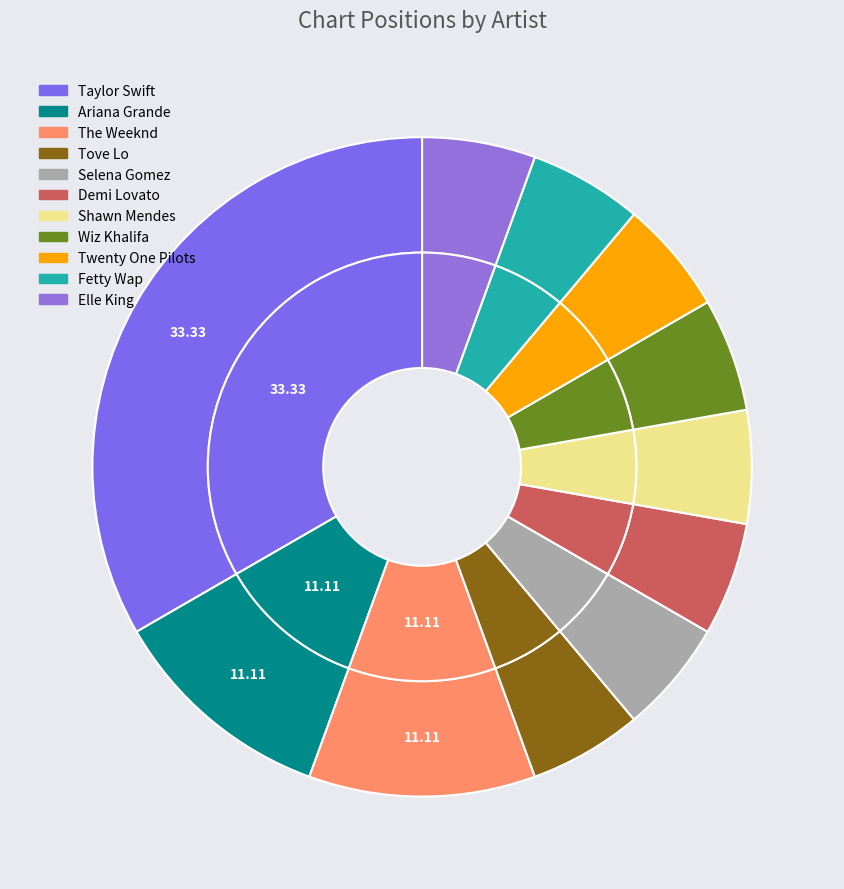

What is the largest slice in the pie chart?

Taylor Swift